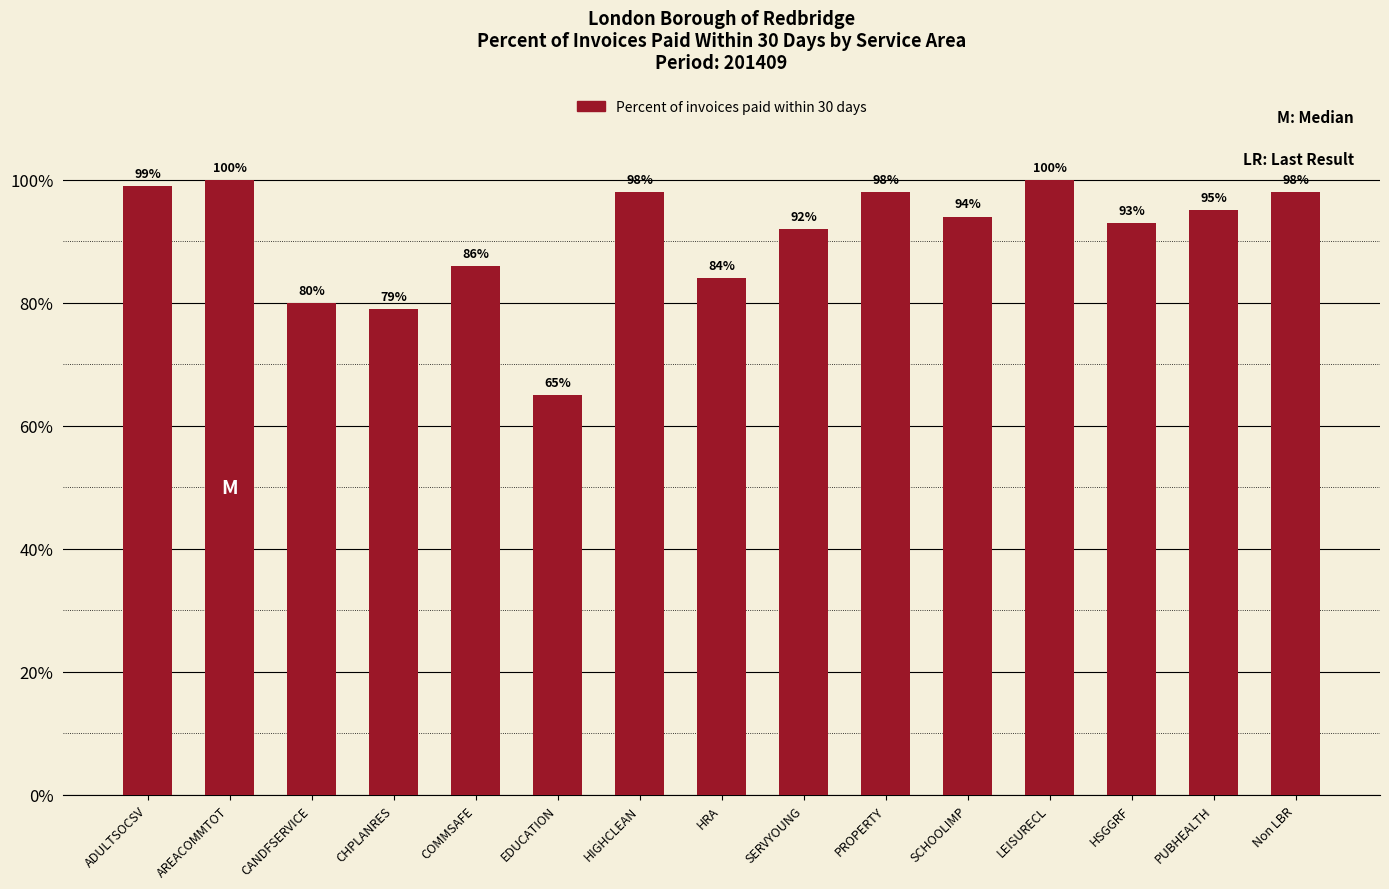

At which label does the data first exceed 94?

ADULTSOCSV